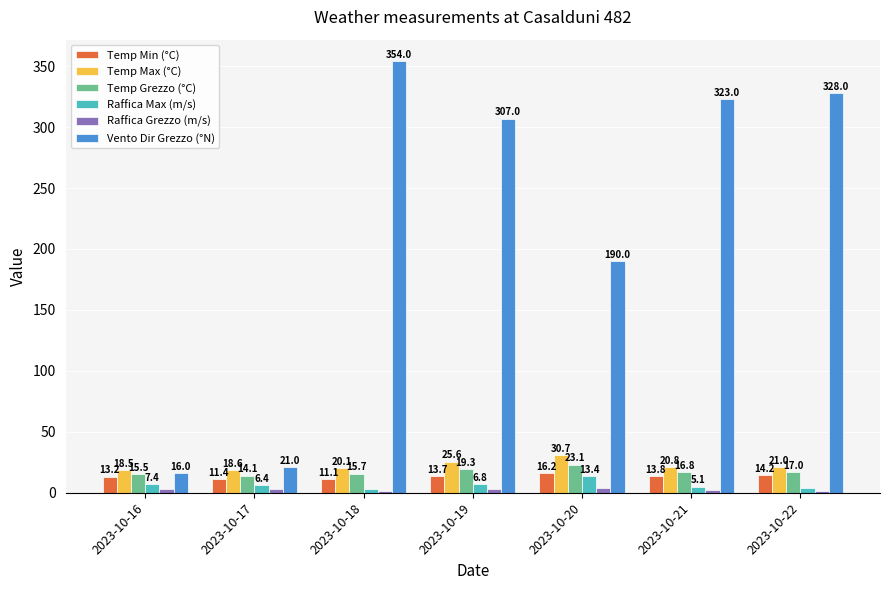

At which label is Temp Min (°C) closest to 13?

2023-10-16